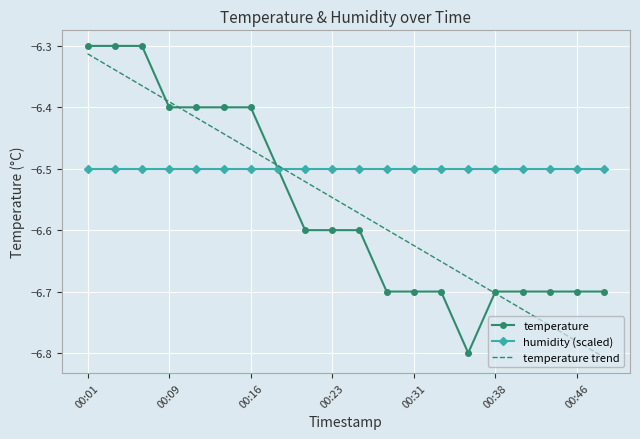

Which series has the largest total across all categories?

humidity (scaled)